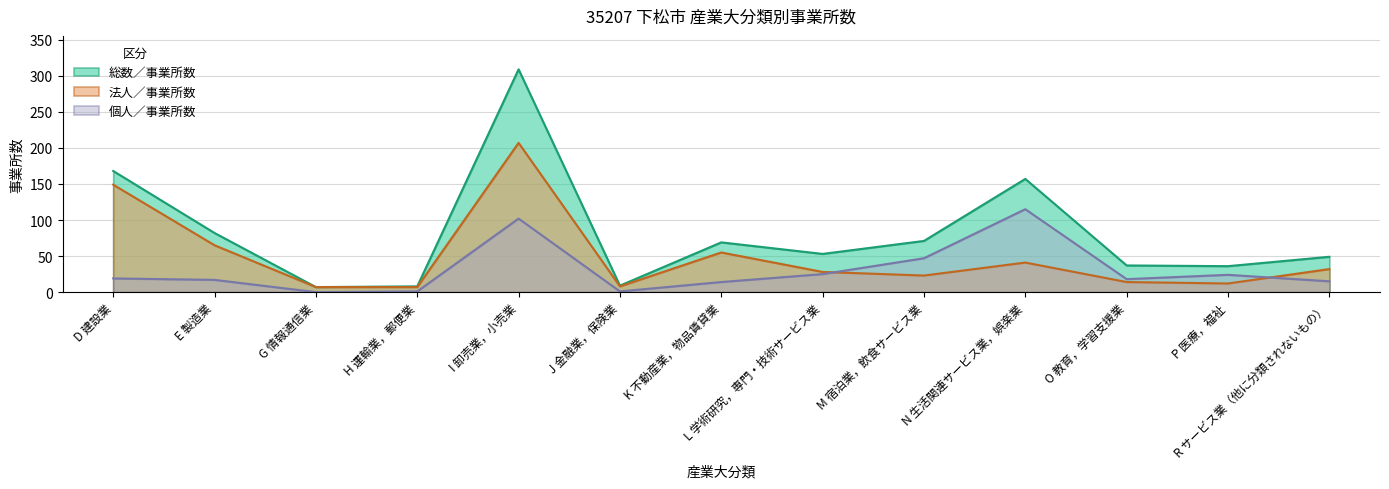

What is the average value of the 個人／事業所数 series?

31